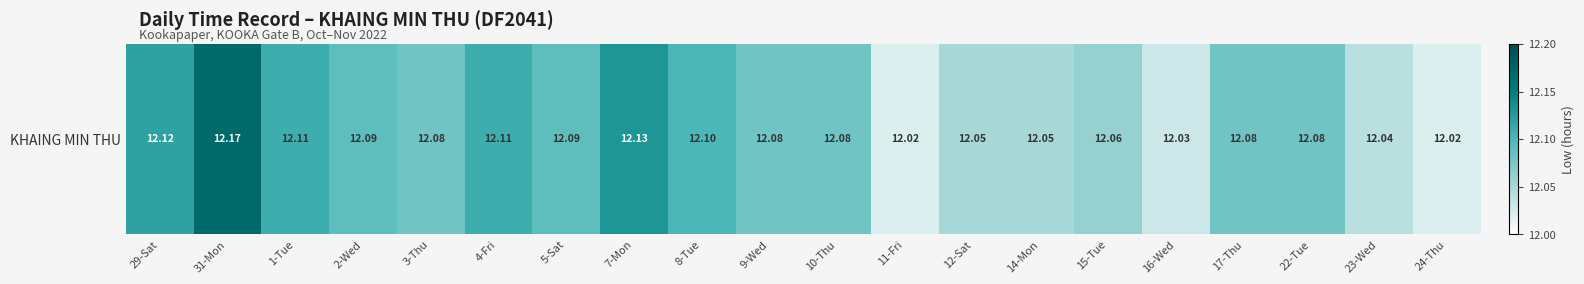

How many values are between 12 and 13?

20